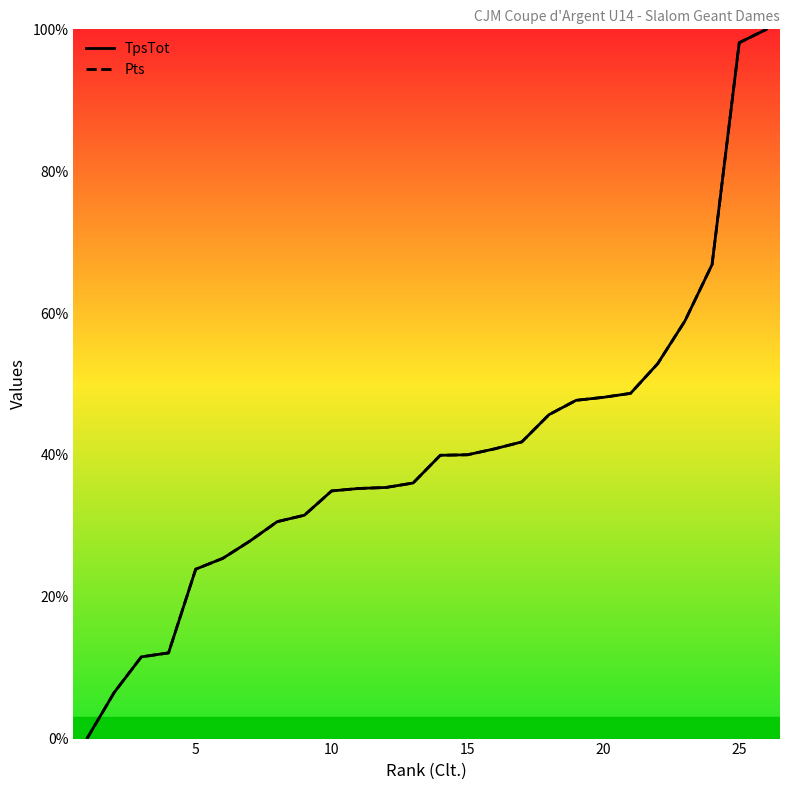

What is the greatest value displayed?

100.0